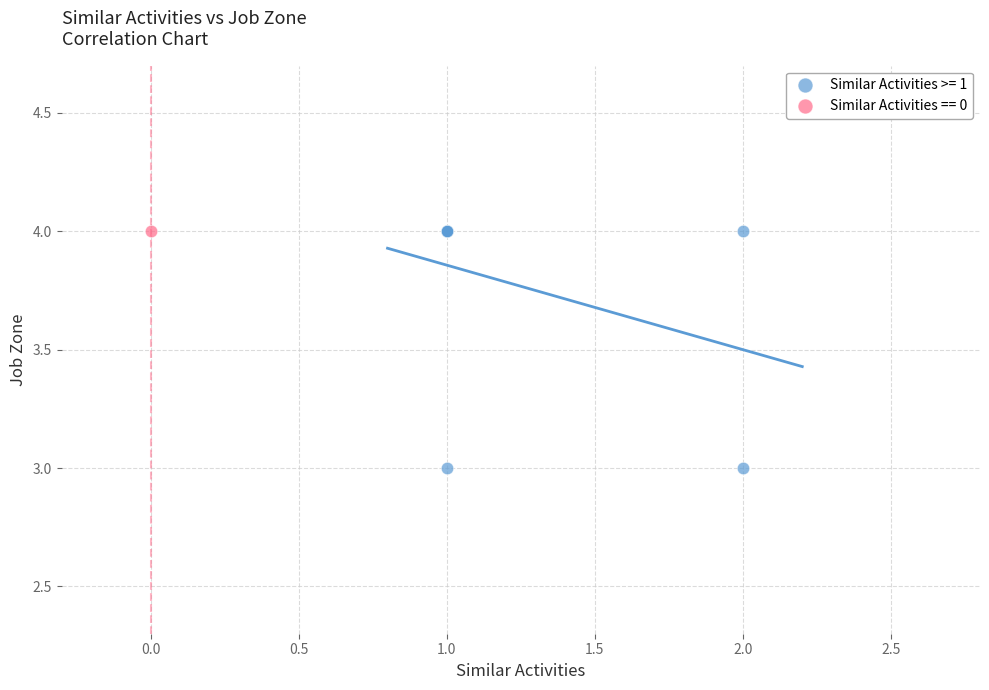

What are all the series names shown in the legend?

Similar Activities >= 1, Similar Activities == 0